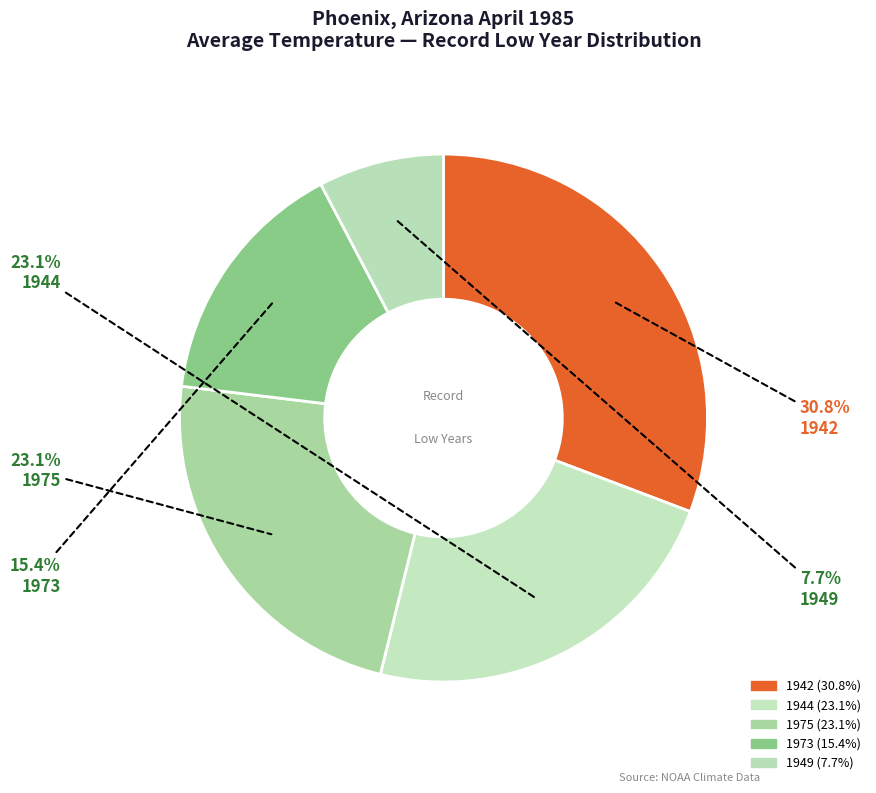

How many slices are in this pie chart?

5